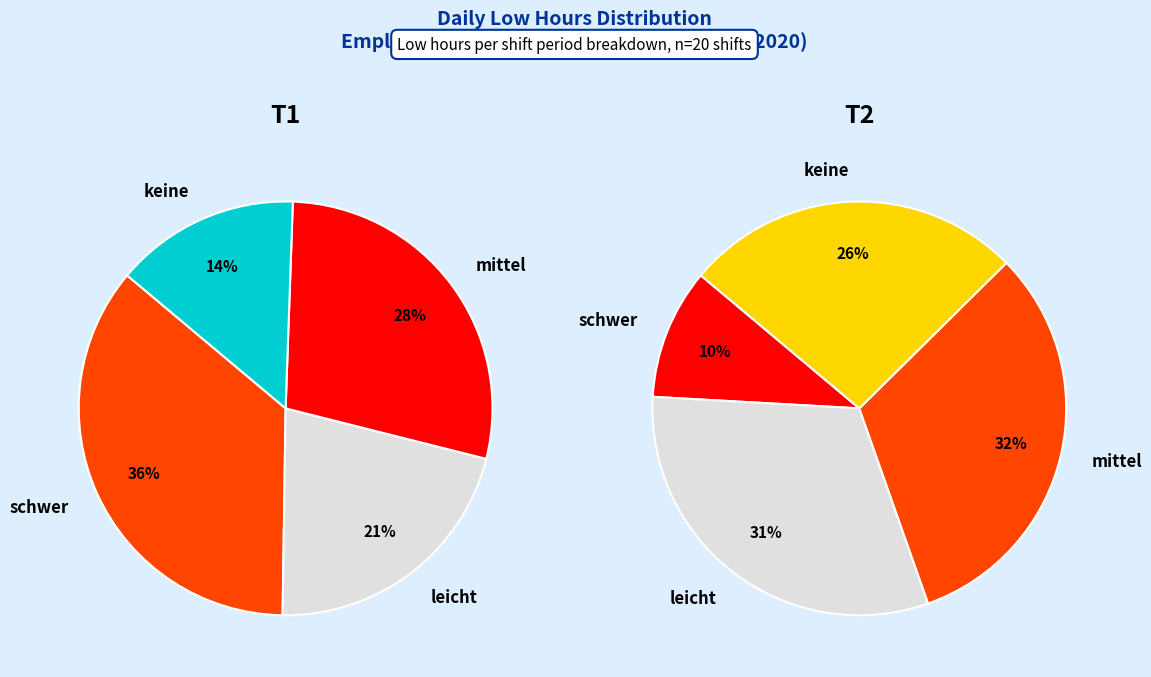

Does any single category account for the majority?

No